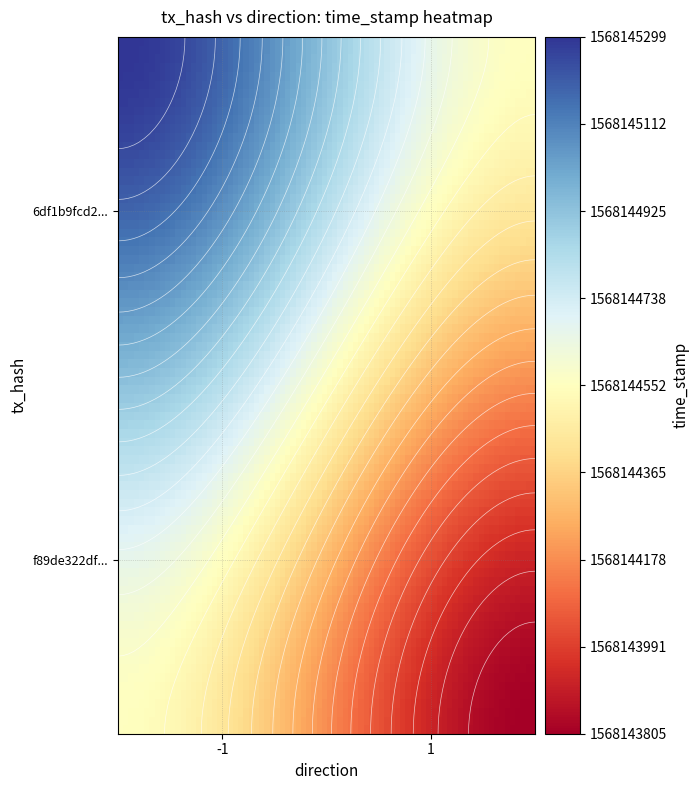

Reading left to right, list all the values displayed in this chart.

6df1b9fcd2631db716f0e2630246555d4752b84: -1	1568145299
f89de322df3651081fc90dfcf6a14b8fb58591f: 1	1568143805